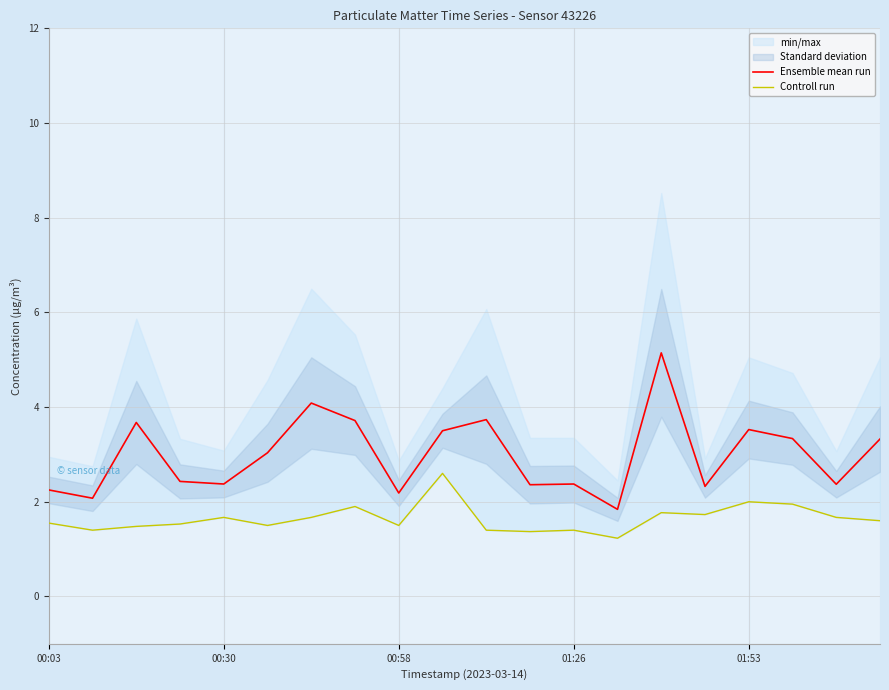

The Ensemble mean run series shows 2.2 at 00:03. True or false?

True